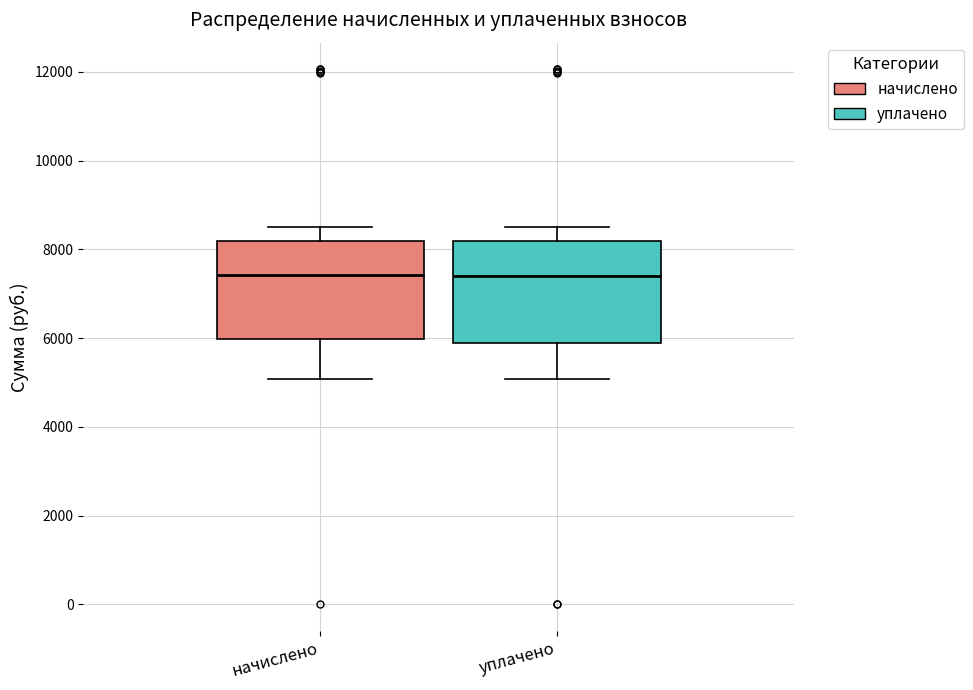

Reading left to right, read every box against the y-axis: the position of its median line, the range the box covers, and the ends of its whiskers. The values are not printed on the chart, so give them approximately, as read against the axis.

начислено: median 7400, box 6000 to 8200, whiskers 5000 to 8400
уплачено: median 7400, box 5800 to 8200, whiskers 5000 to 8400